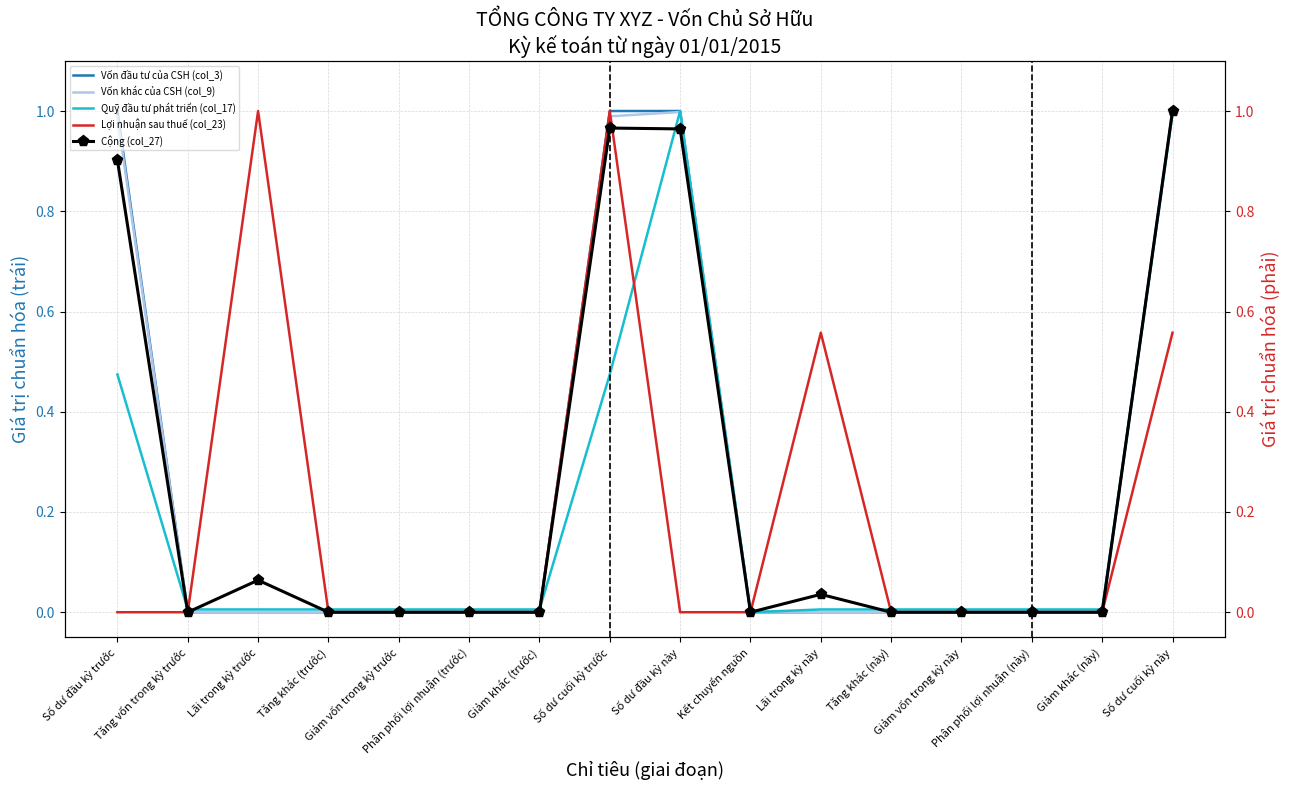

List the series in order of their peak value, highest first.

Vốn đầu tư của CSH (col_3), Vốn khác của CSH (col_9), Quỹ đầu tư phát triển (col_17), Lợi nhuận sau thuế (col_23), Cộng (col_27)